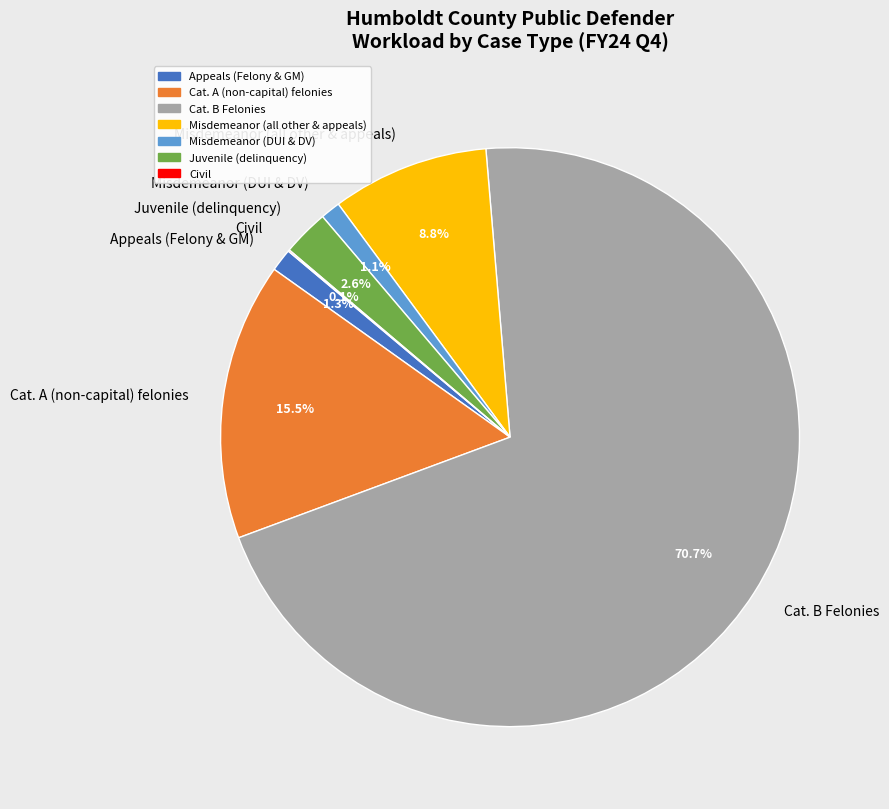

What is the ratio of the value at Misdemeanor (DUI & DV) to the value at Juvenile (delinquency)?

0.4